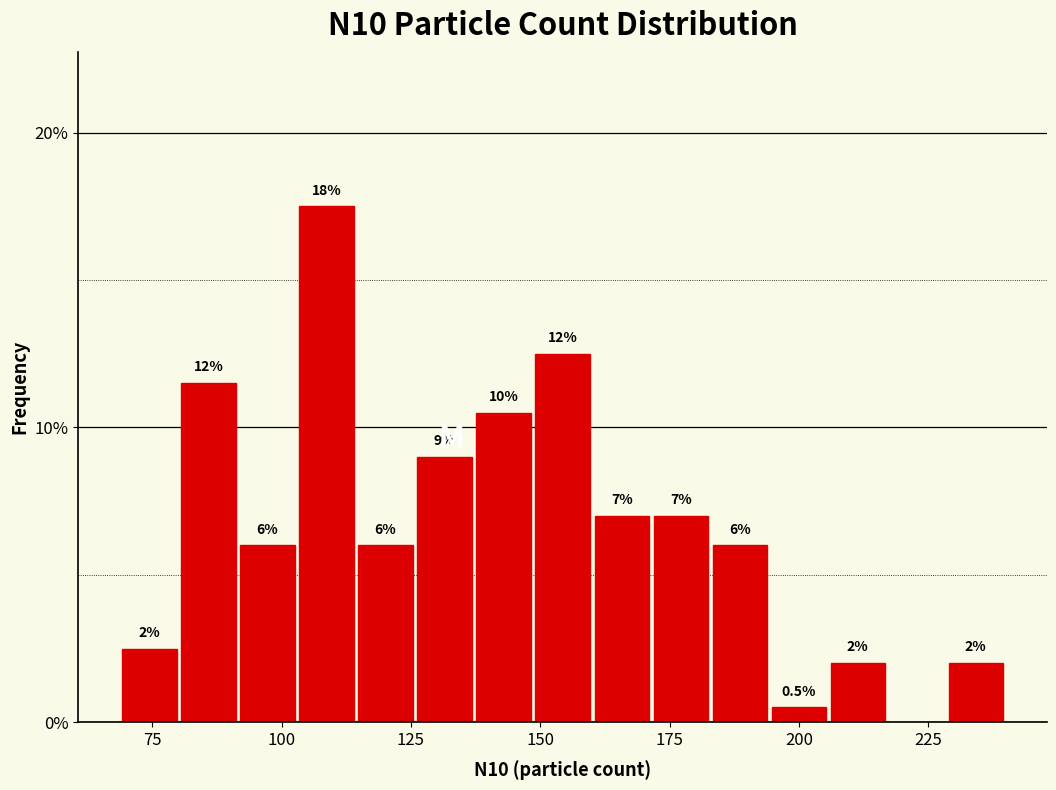

Read against the x-axis, roughly where is the centre of the tallest bar?

110